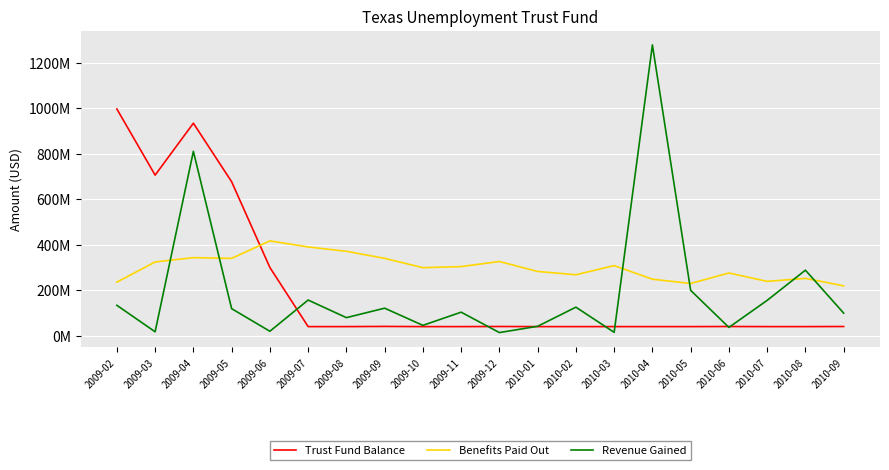

Does the chart display data point markers on the line(s)?

No